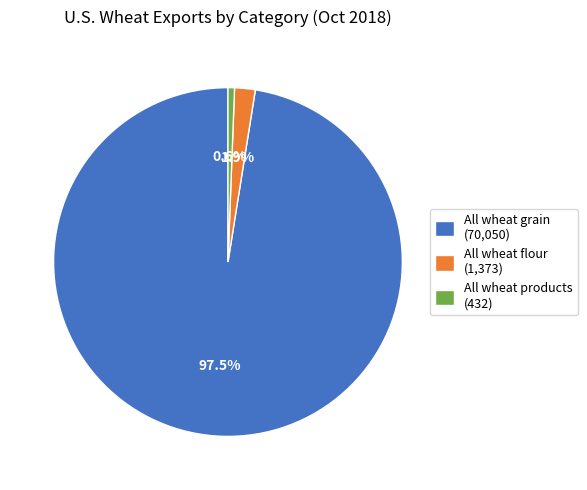

What is the ratio of the value at All wheat grain (70,050) to the value at All wheat products (432)?

162.0